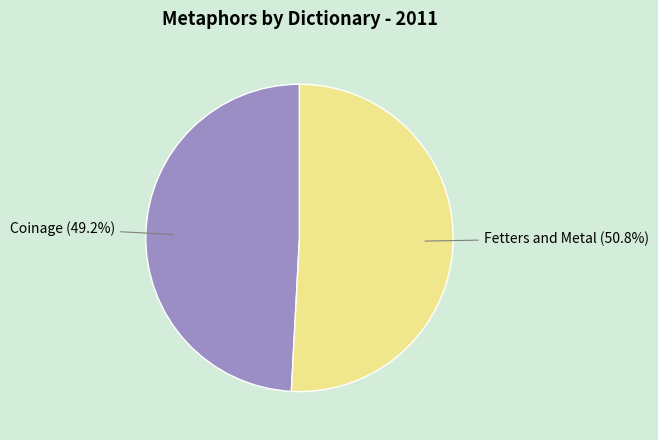

What percentage is the Fetters and Metal slice, to the nearest percent?

51%